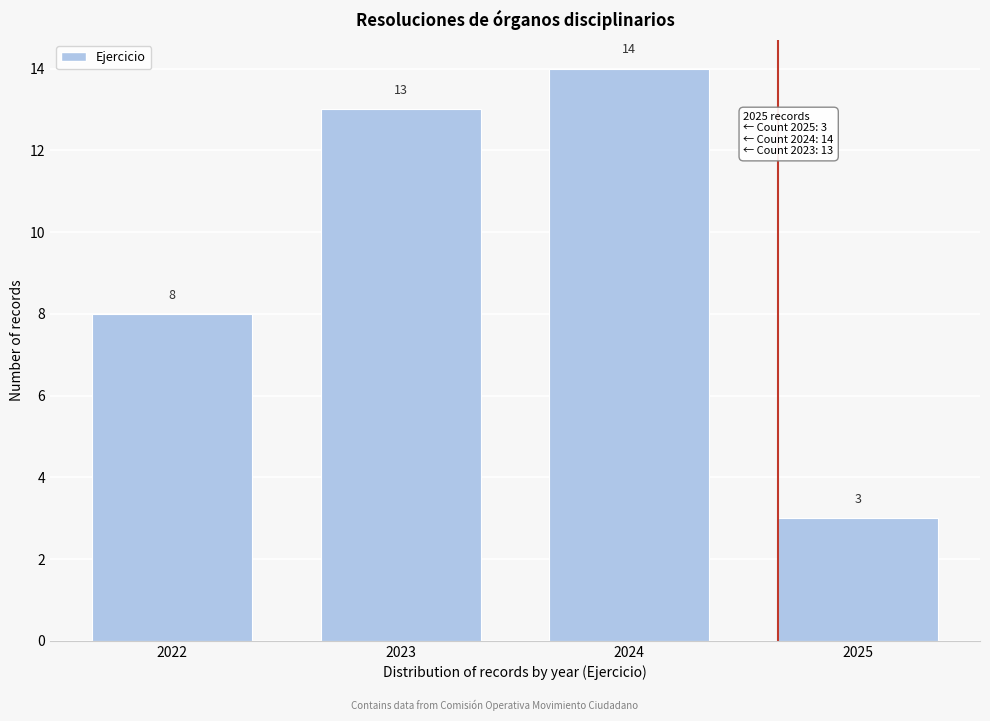

Which range on the x-axis has the tallest bar?

2023.5 to 2024.5